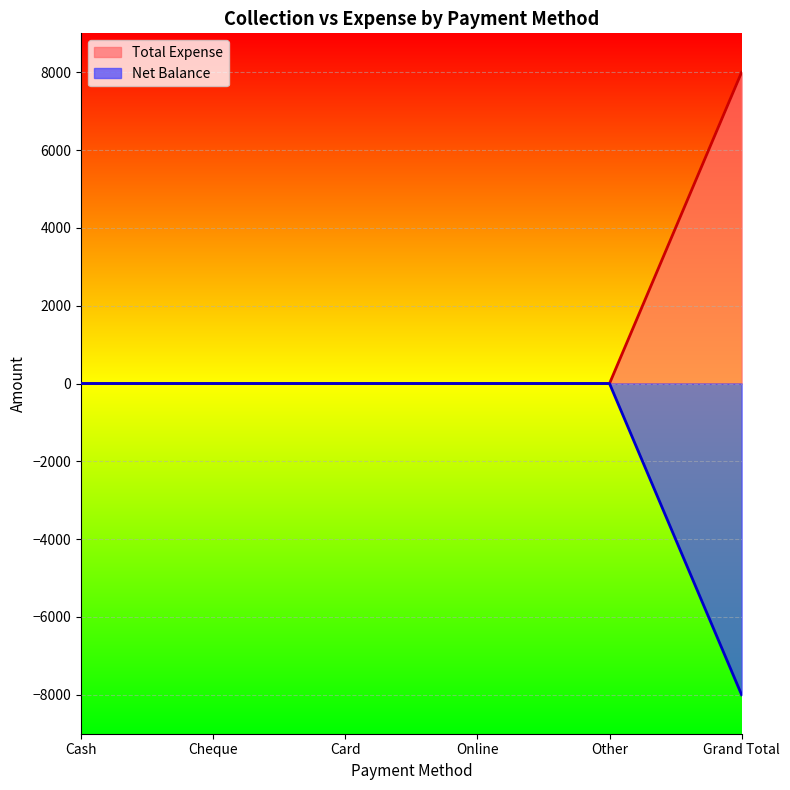

How many values in Net Balance are below zero?

1